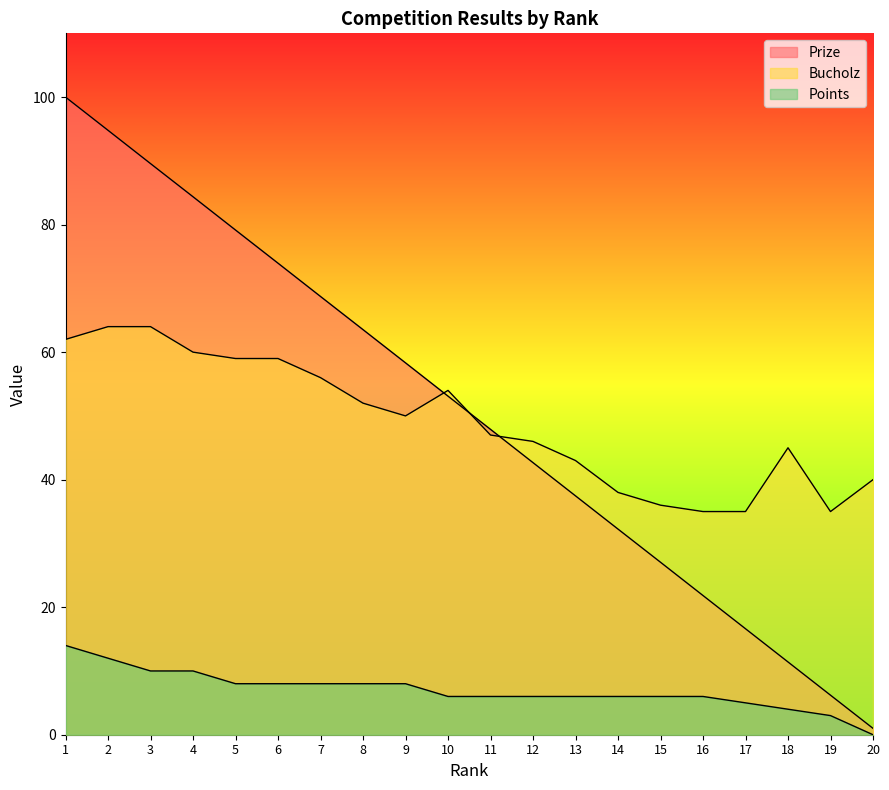

Rank the series by their maximum value, from highest to lowest.

Prize, Bucholz, Points